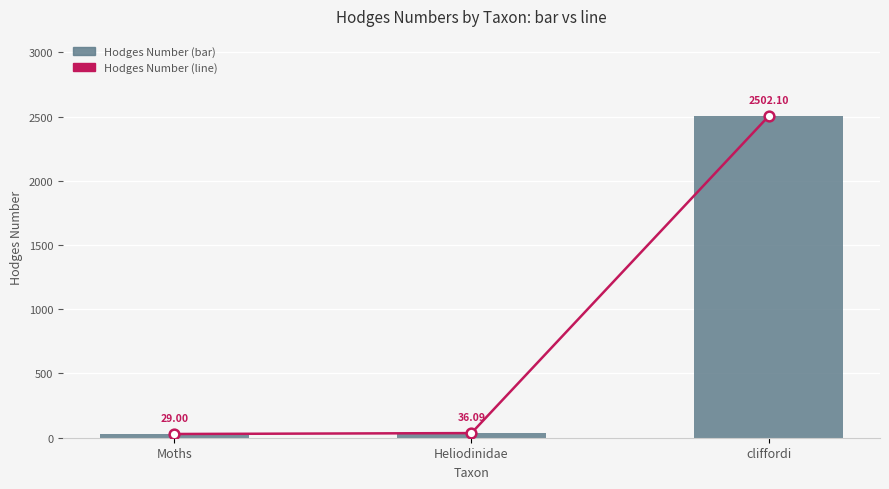

Which category has the highest value across all series?

cliffordi